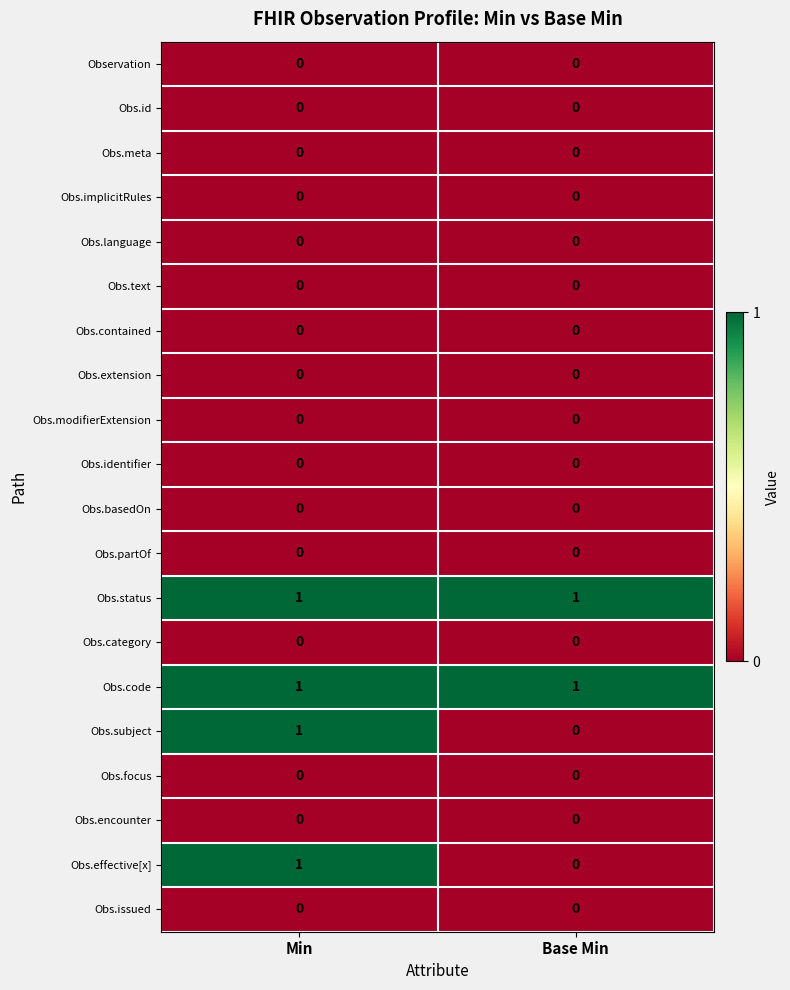

How many series are shown in this chart?

20